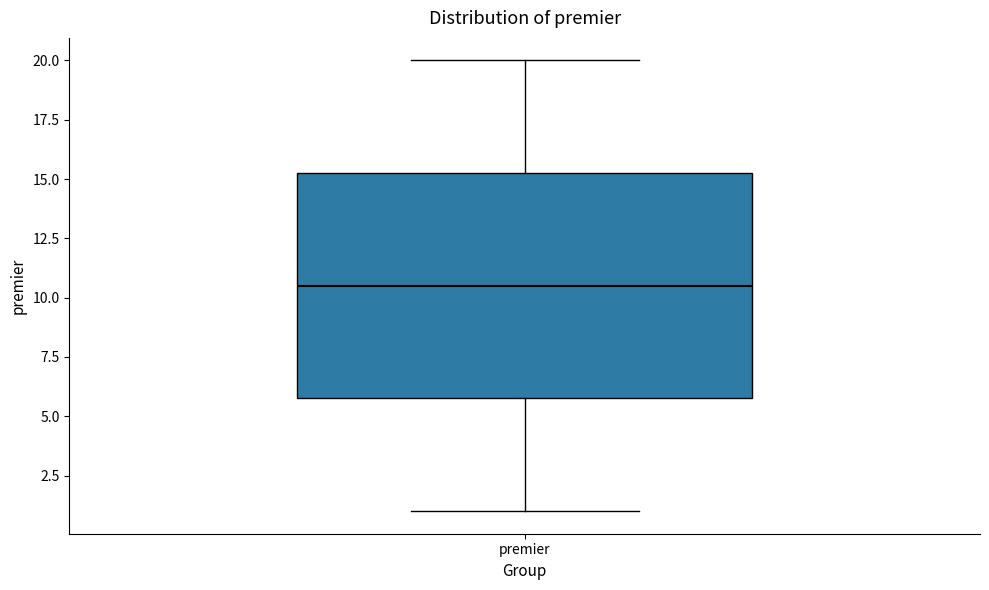

Read this box plot against the y-axis: the position of the median line, the range covered by the box, and the ends of both whiskers. The values are not printed on the chart, so give them approximately, as read against the axis.

median 10.5, box 6.0 to 15.5, whiskers 1.0 to 20.0